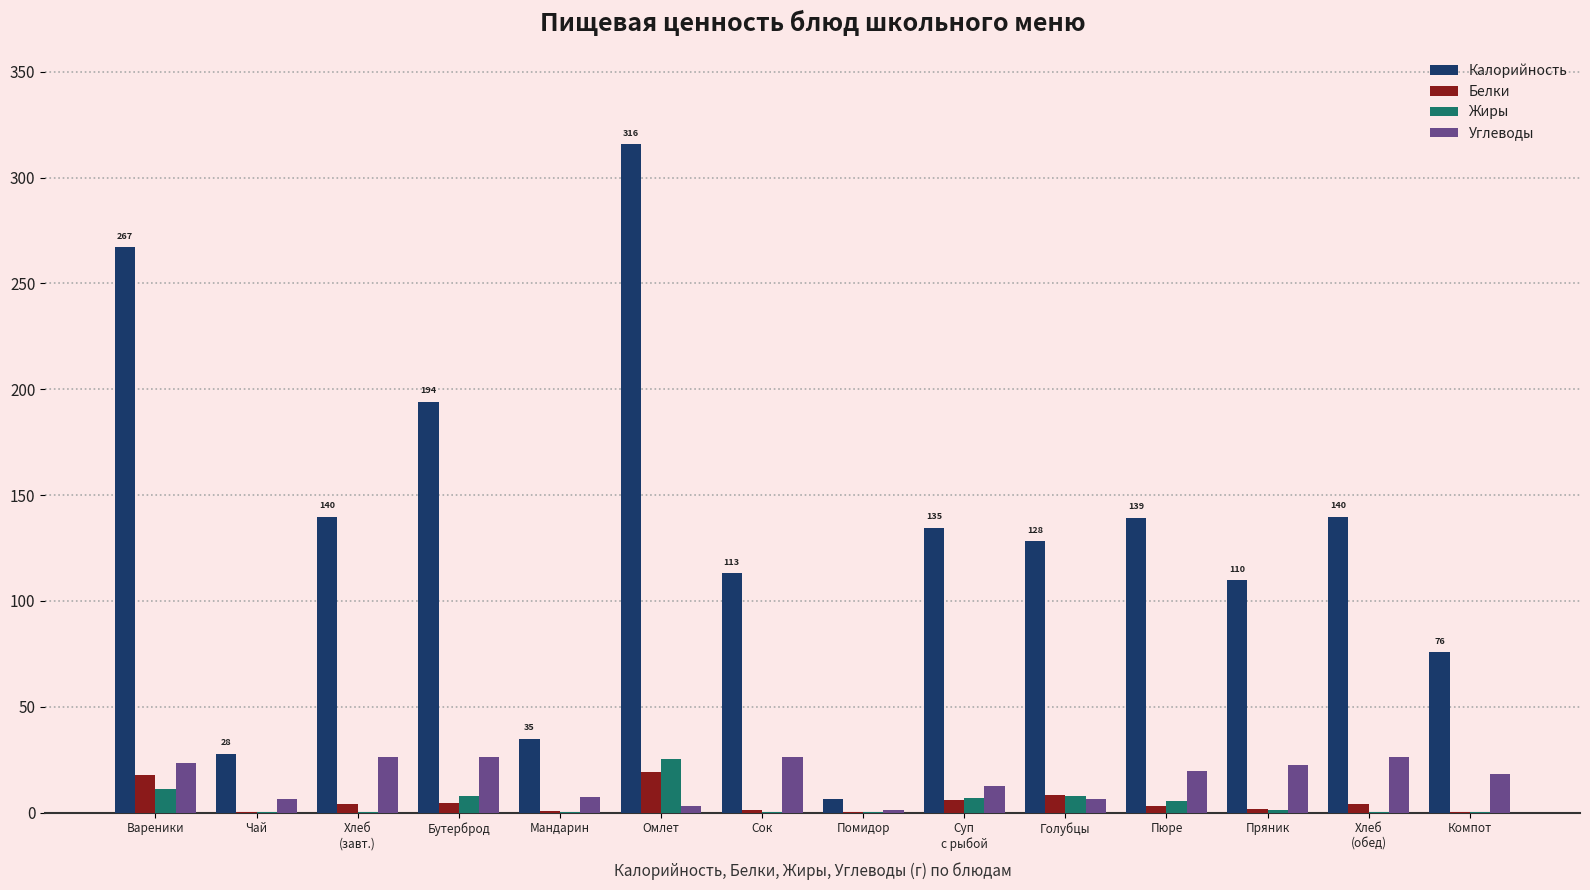

Read the Жиры value at Вареники.

11.4